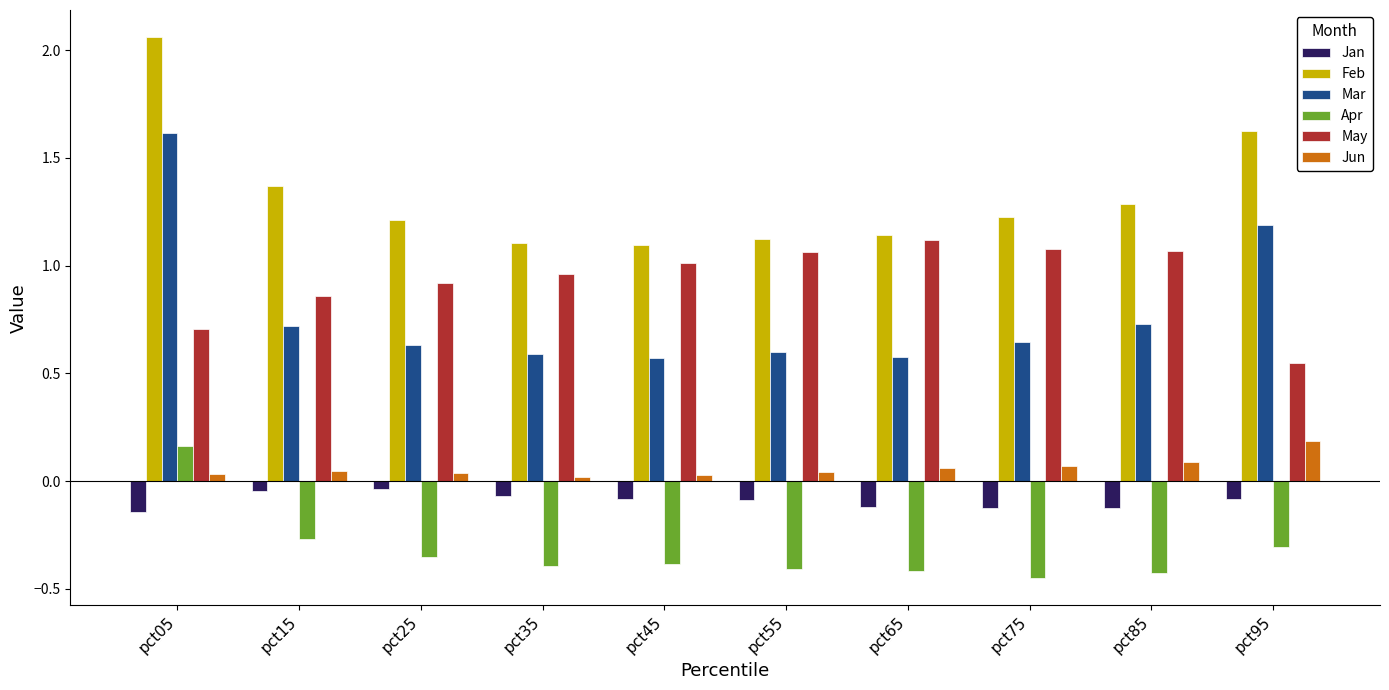

At pct55, list the series in order from smallest to largest.

Apr, Jan, Jun, Mar, May, Feb